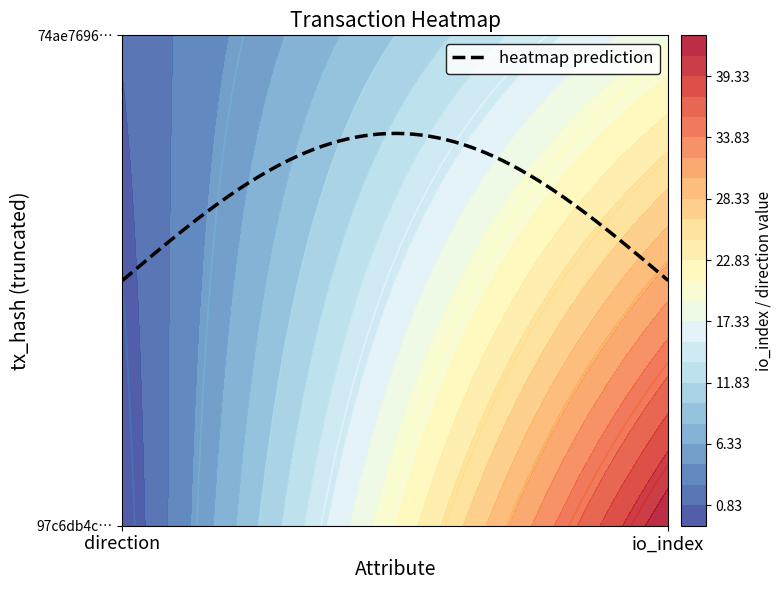

Which series changed the most between direction and io_index?

97c6db4ce01434c201f6bce82604a904d5befae